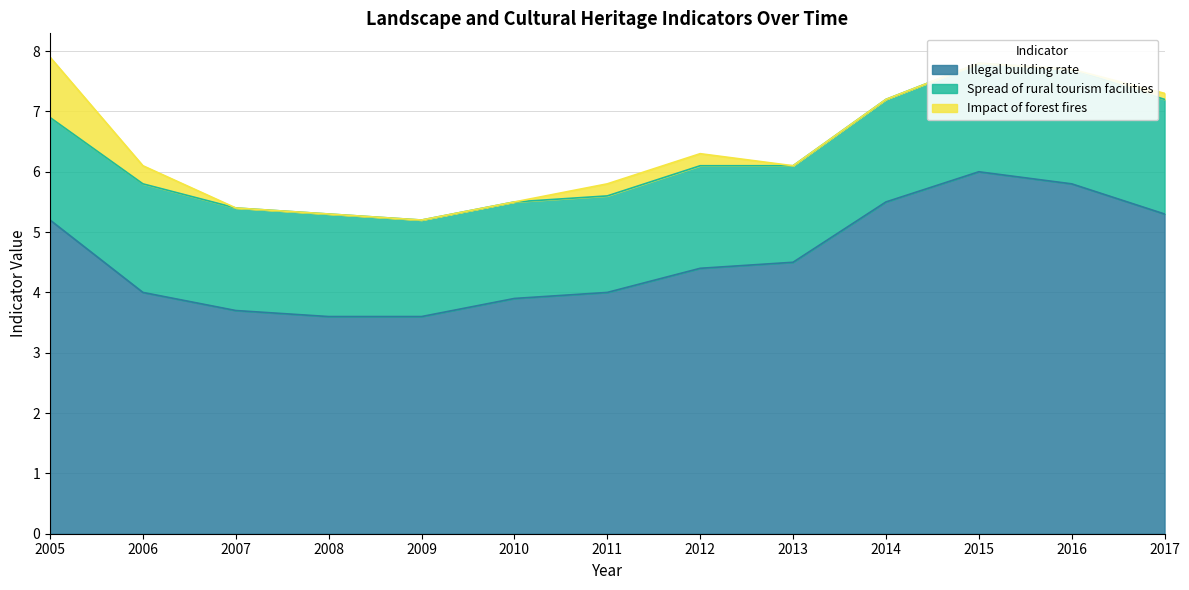

True or false: Impact of forest fires and Spread of rural tourism facilities cross at least once.

False